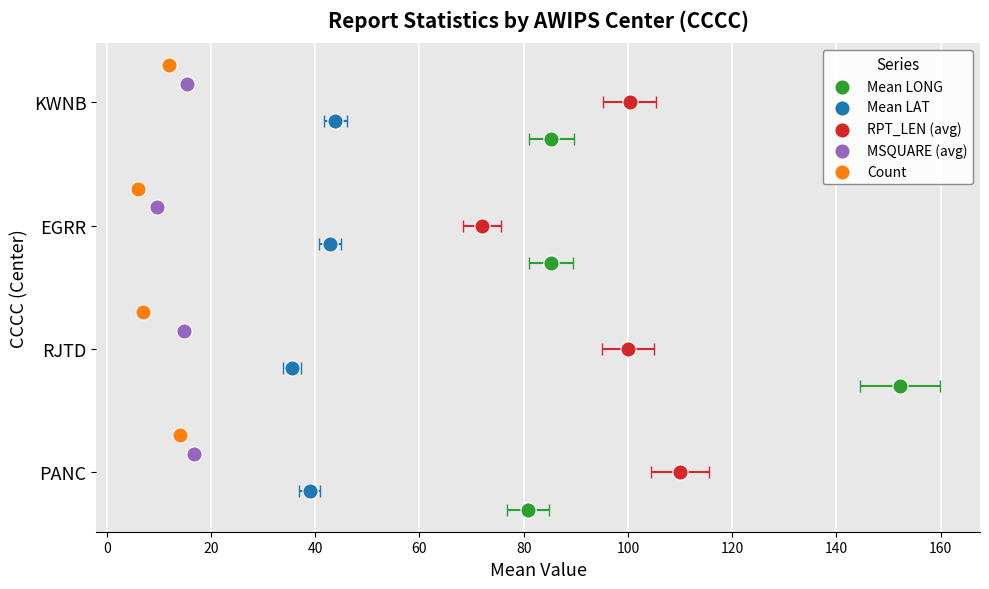

Which series reaches the minimum Y coordinate?

Mean LONG